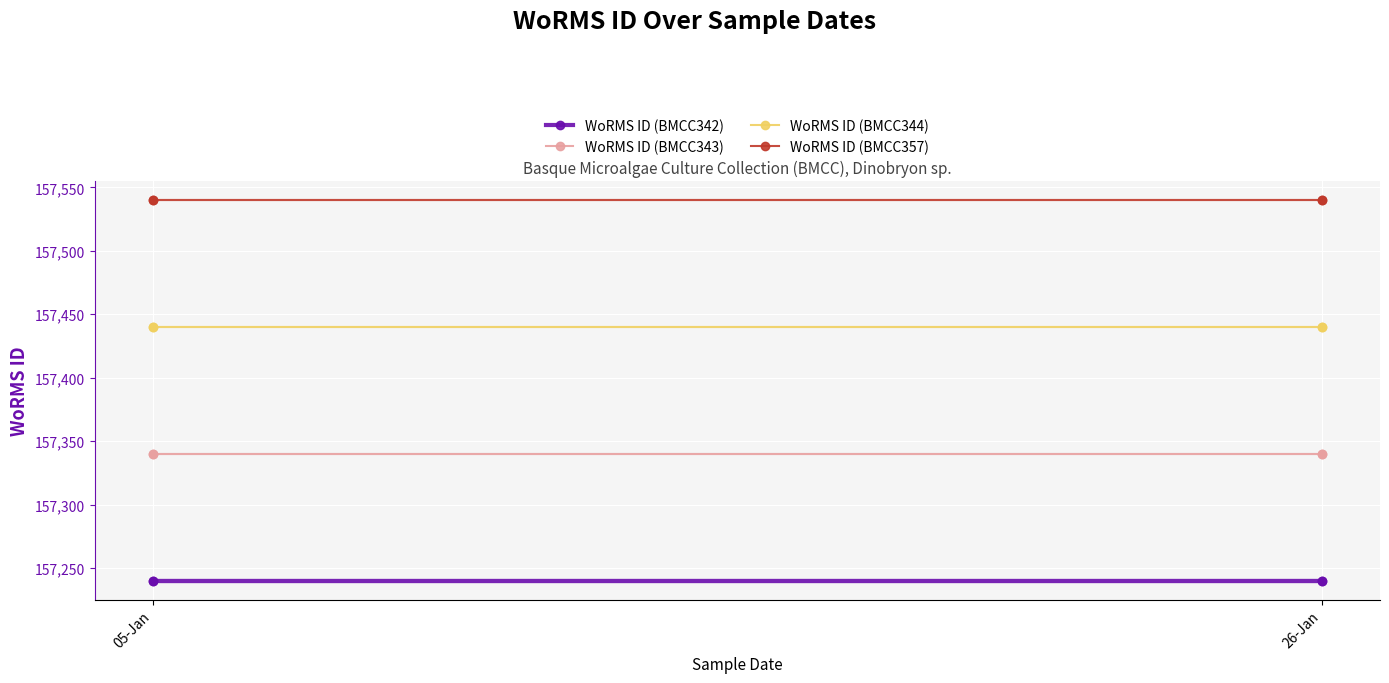

Is it true that WoRMS ID (BMCC357) equals 157540 at 26-Jan?

True